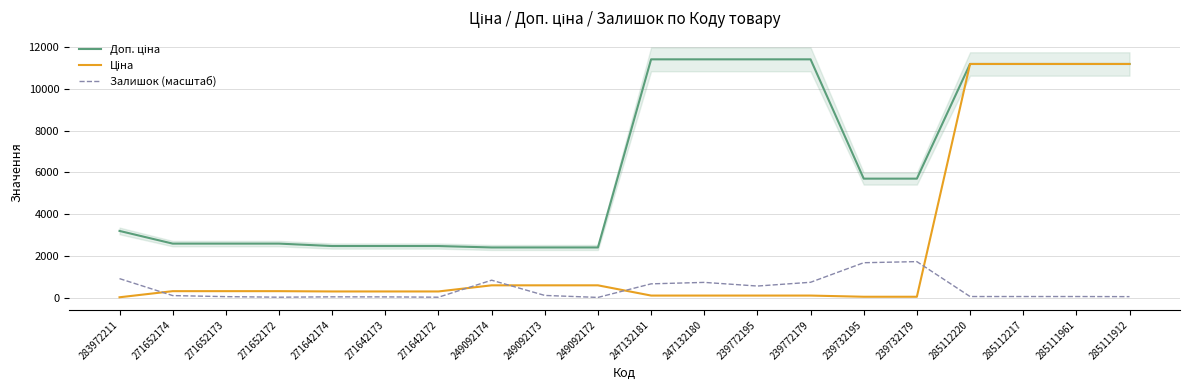

At which category does Залишок (масштаб) reach its first local peak?

271642174